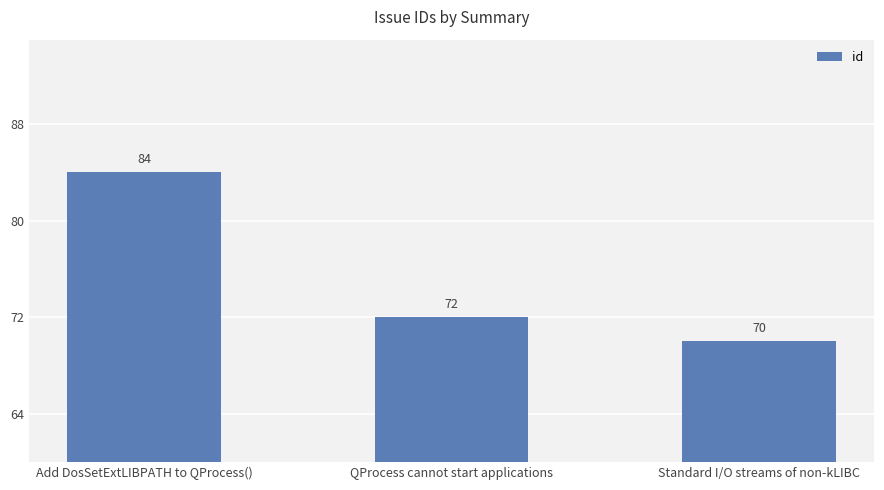

Which category has the highest value across all series?

Add DosSetExtLIBPATH to QProcess()